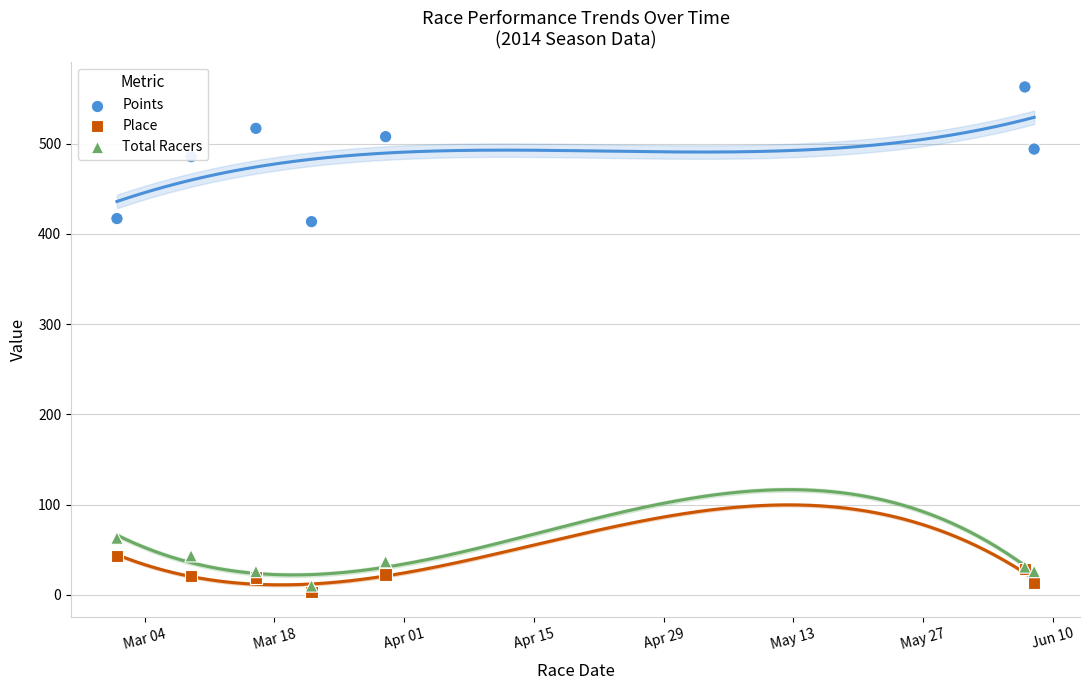

Which series has the widest spread of Y values?

Points